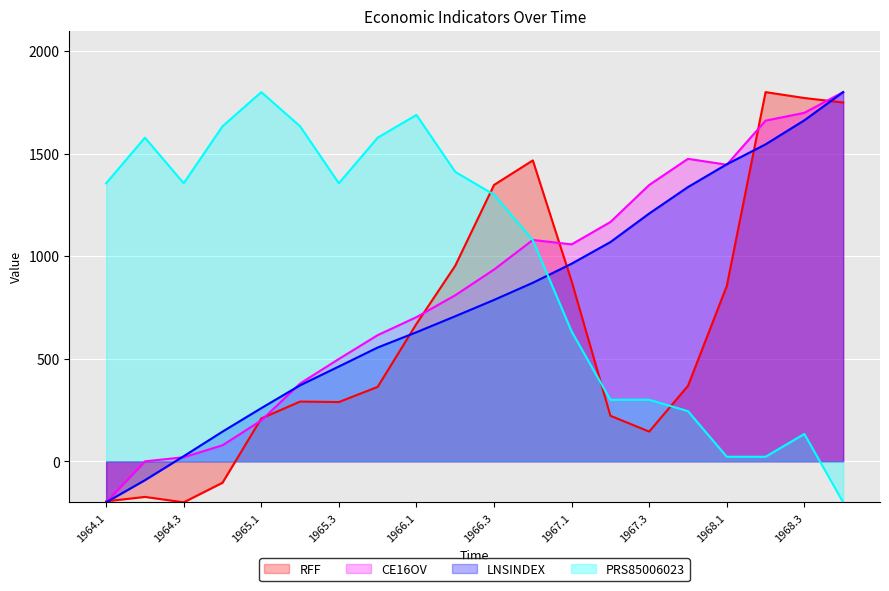

At which label is RFF closest to 800?

1968.1